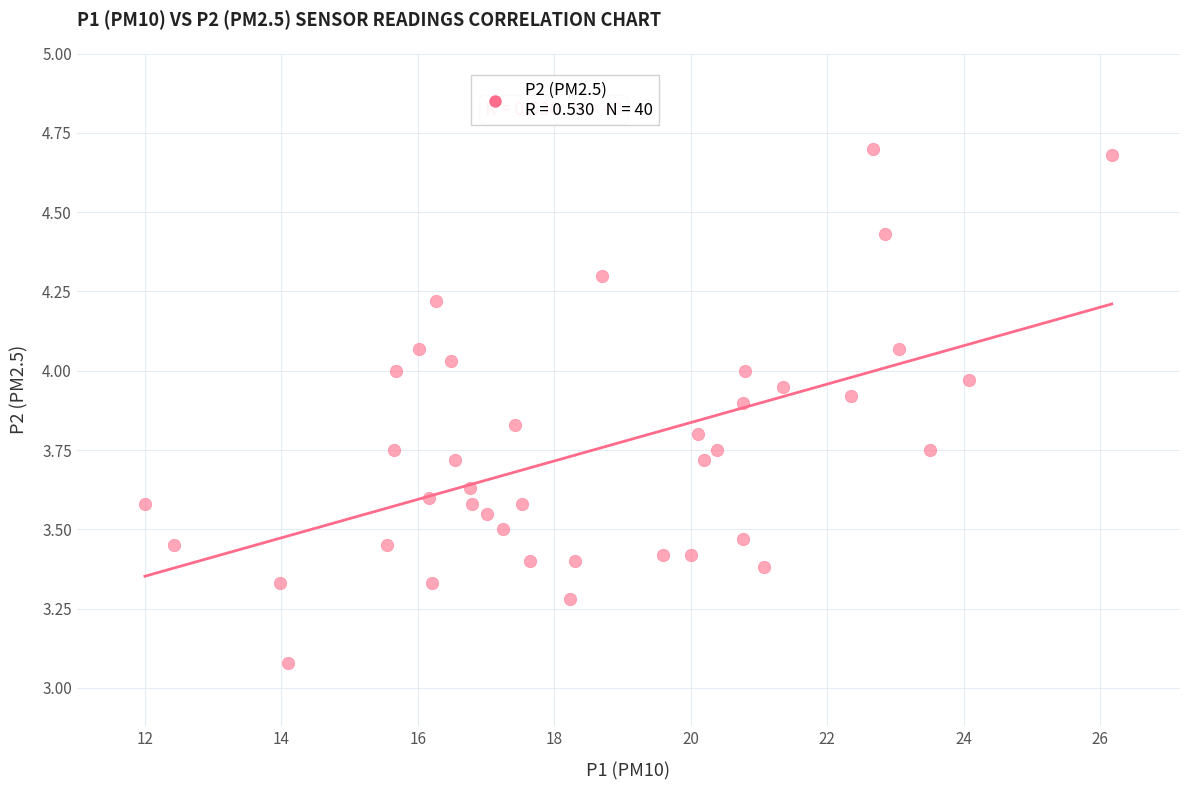

What is the range of Y values (max minus min)?

1.6